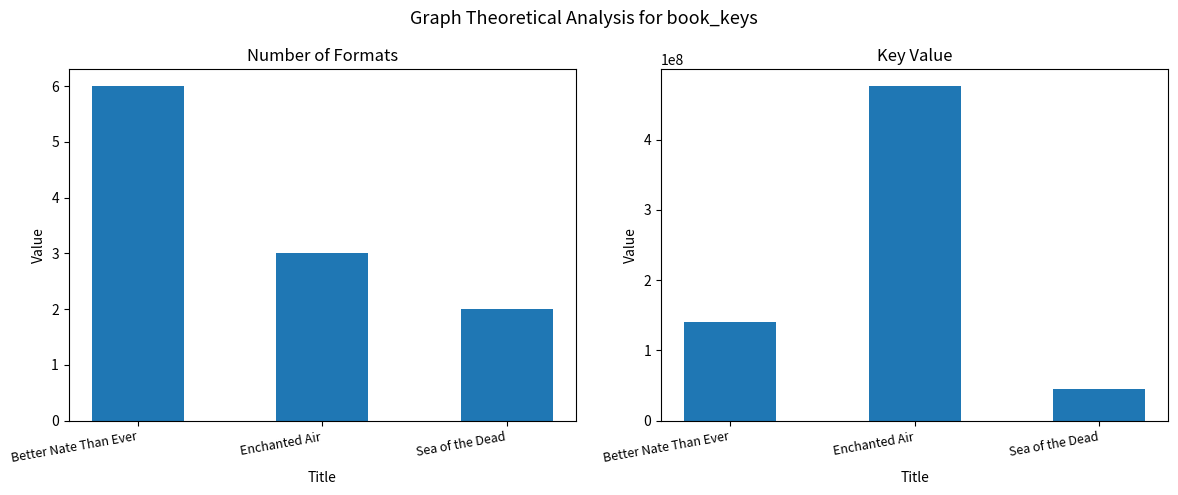

What is the label of the 3rd bar from the right?

Better Nate Than Ever